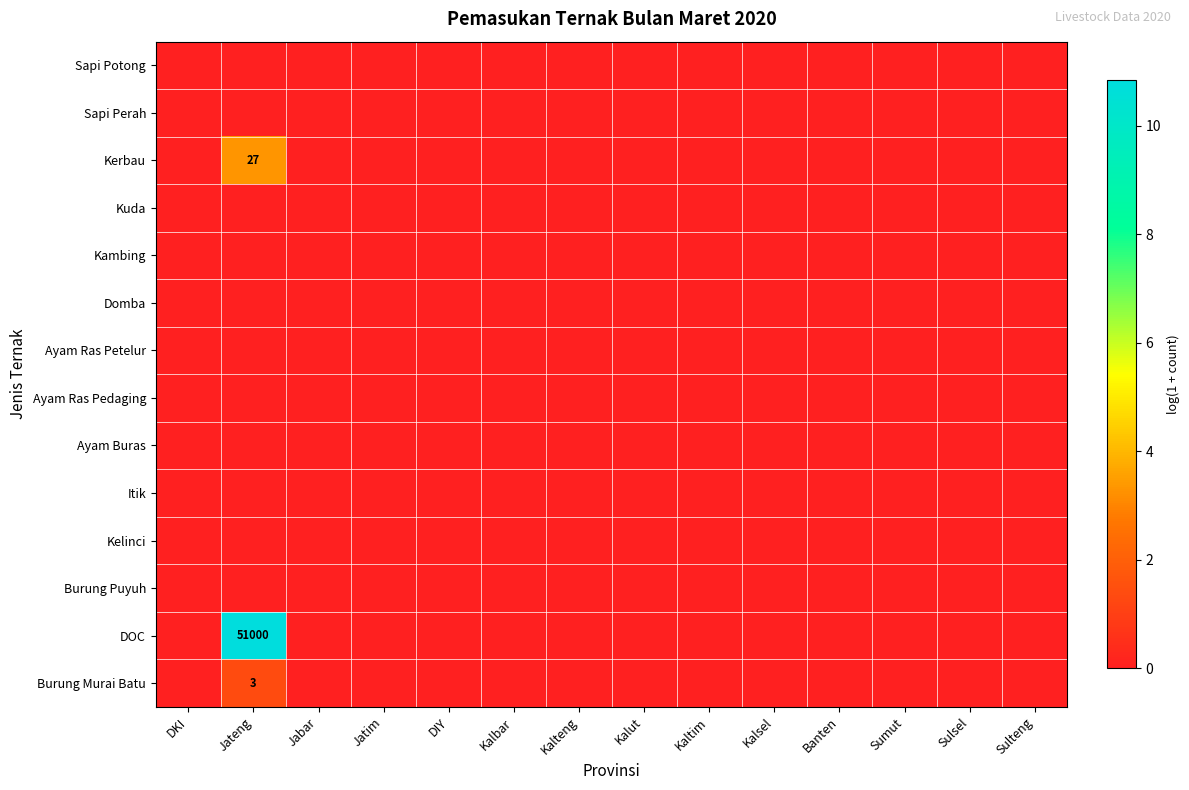

The value of Kerbau at Jateng is 43. True or false?

False